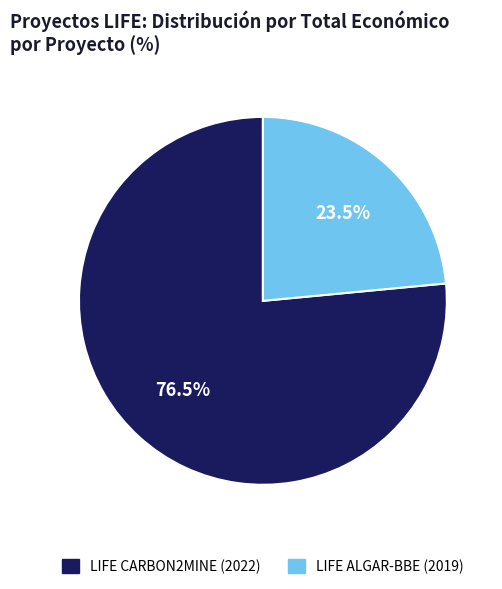

Between LIFE ALGAR-BBE (2019) and LIFE CARBON2MINE (2022), which is larger?

LIFE CARBON2MINE (2022)